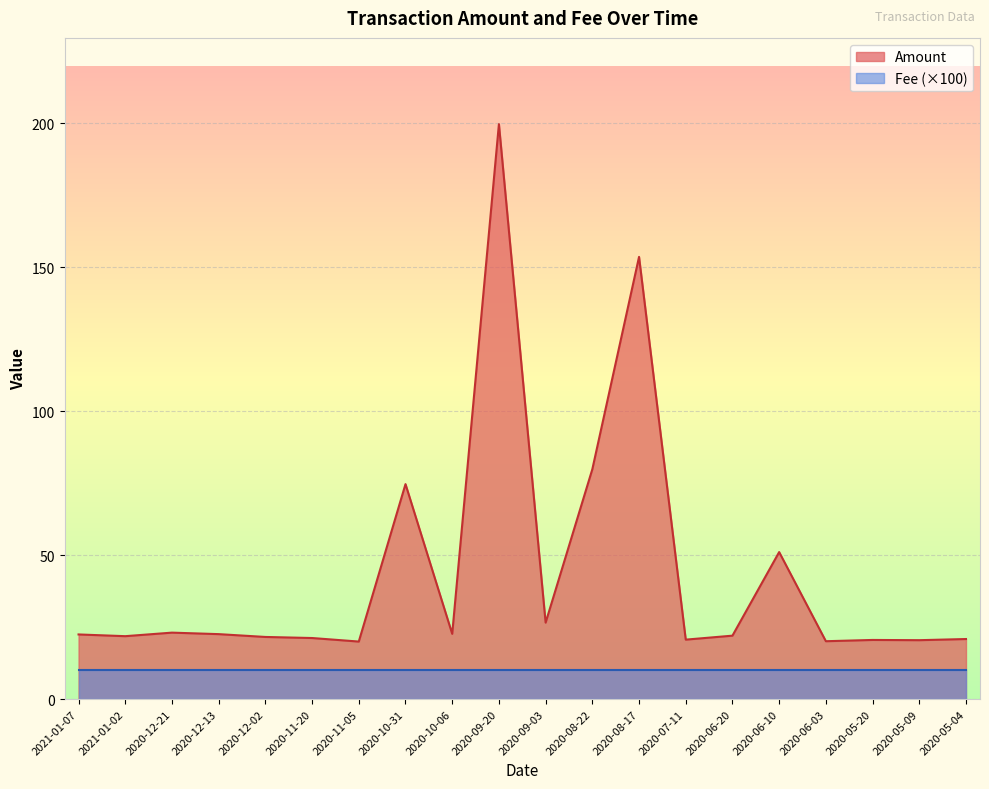

Rank the categories by value from highest to lowest.

2020-09-20, 2020-08-17, 2020-08-22, 2020-10-31, 2020-06-10, 2020-09-03, 2020-12-21, 2020-10-06, 2020-12-13, 2021-01-07, 2020-06-20, 2021-01-02, 2020-12-02, 2020-11-20, 2020-05-04, 2020-07-11, 2020-05-20, 2020-05-09, 2020-06-03, 2020-11-05